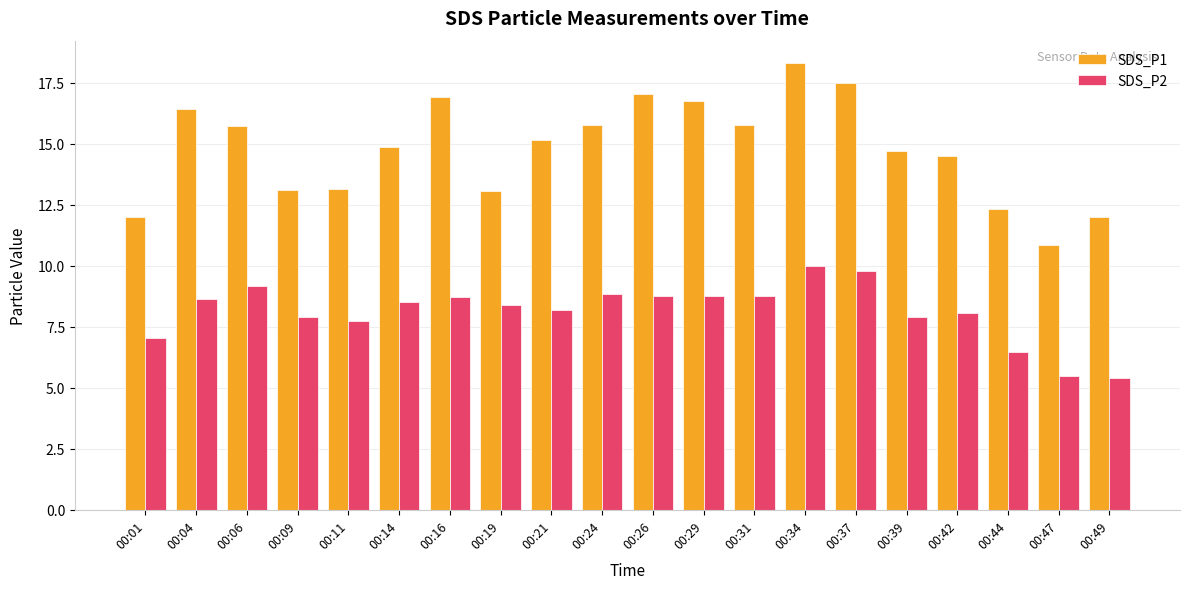

Are the bars horizontal?

No